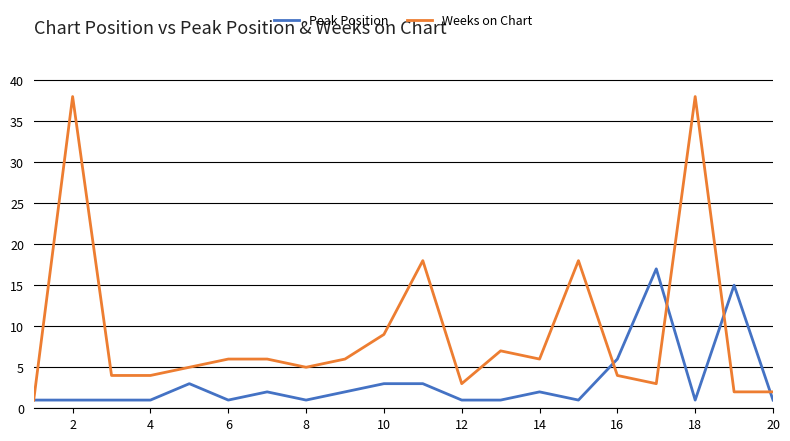

Reading left to right, list all the values displayed in this chart.

Peak Position: 1	1	1	1	3	1	2	1	2	3	3	1	1	2	1	6	17	1	15	1
Weeks on Chart: 1	38	4	4	5	6	6	5	6	9	18	3	7	6	18	4	3	38	2	2